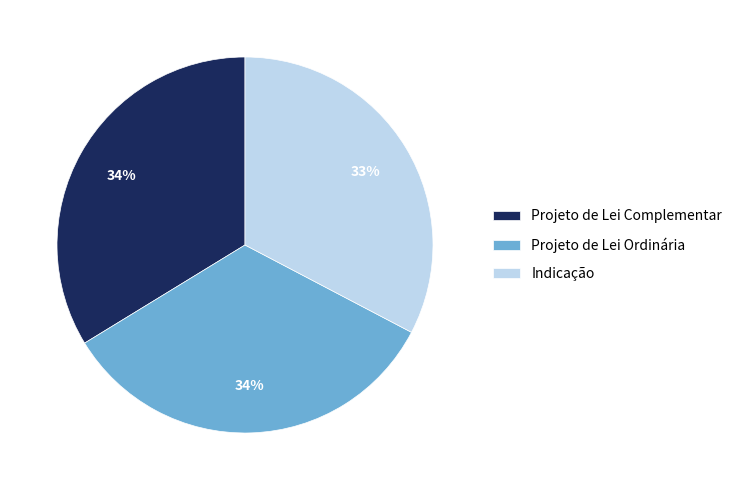

What percentage is the Indicação slice, to the nearest percent?

33%